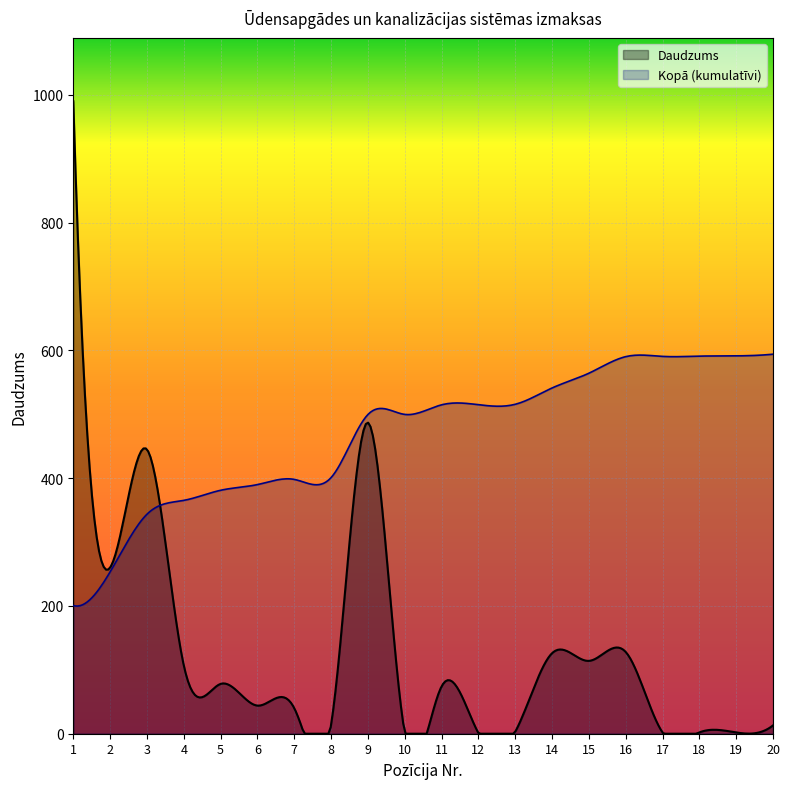

How many series are shown in this chart?

2